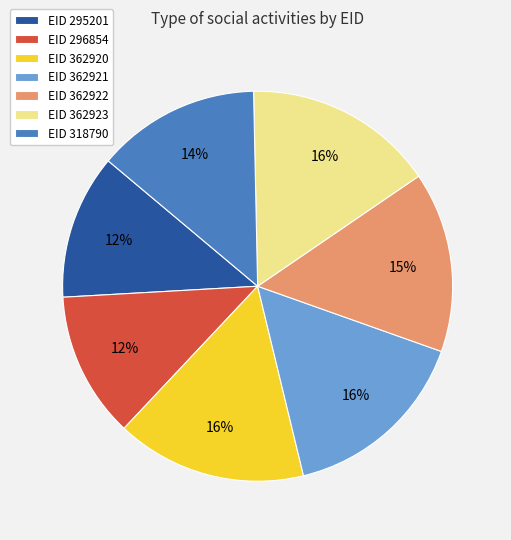

Is EID 295201 the majority of the pie?

No